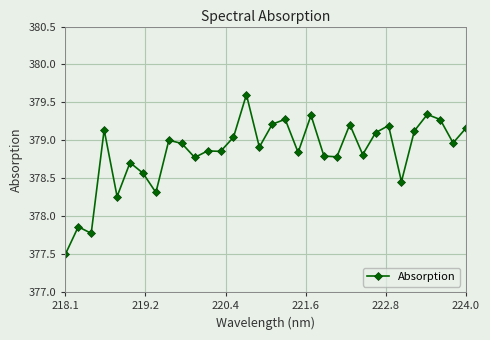

What is the minimum value shown in the chart?

377.5